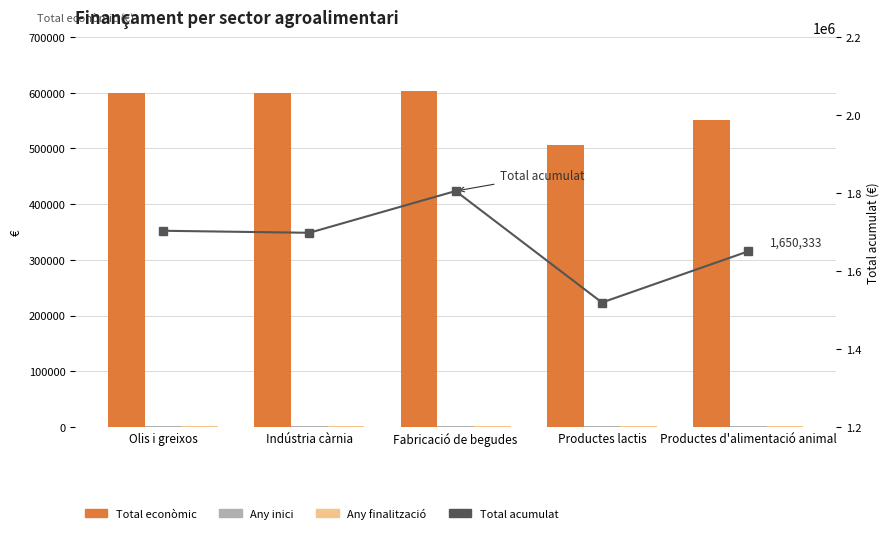

What is the difference between the Total econòmic values at Olis i greixos and Fabricació de begudes?

2303.4